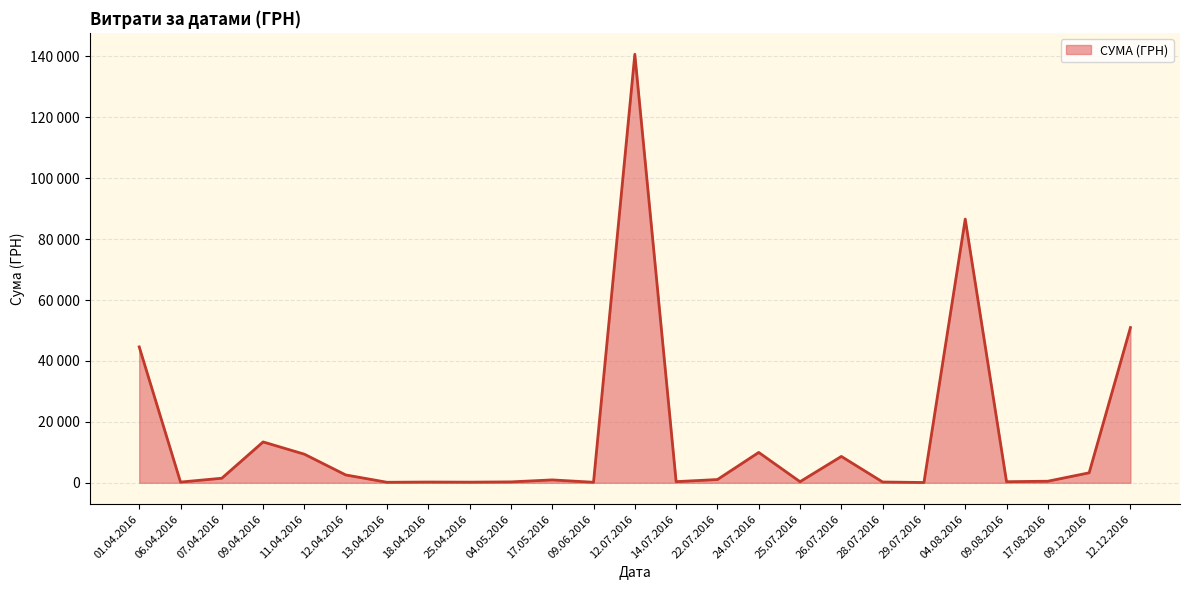

Where is the first local minimum?

06.04.2016